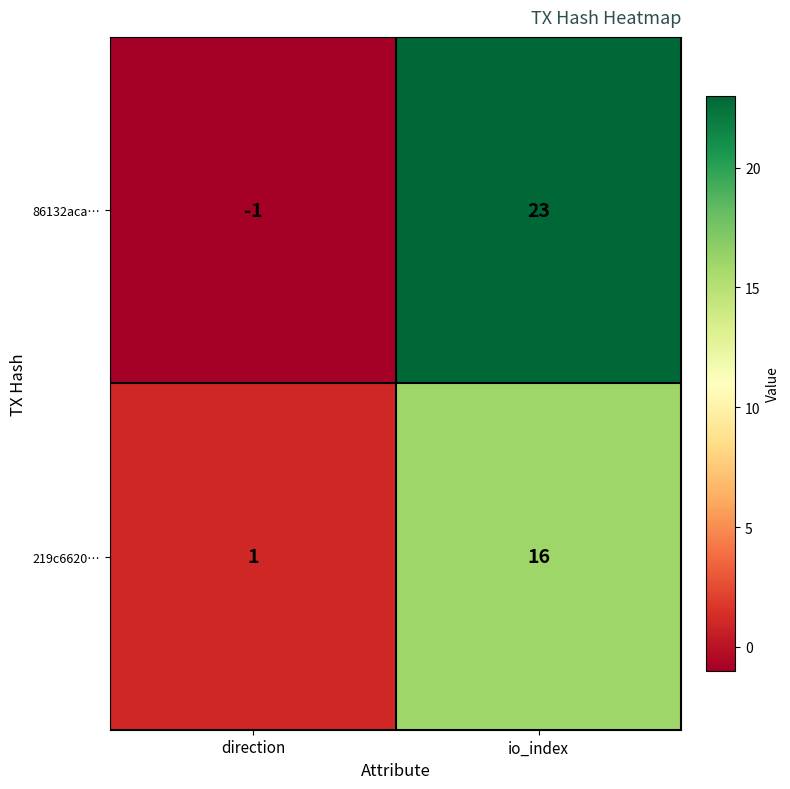

What is the sum of the 86132aca… values at direction and io_index?

22